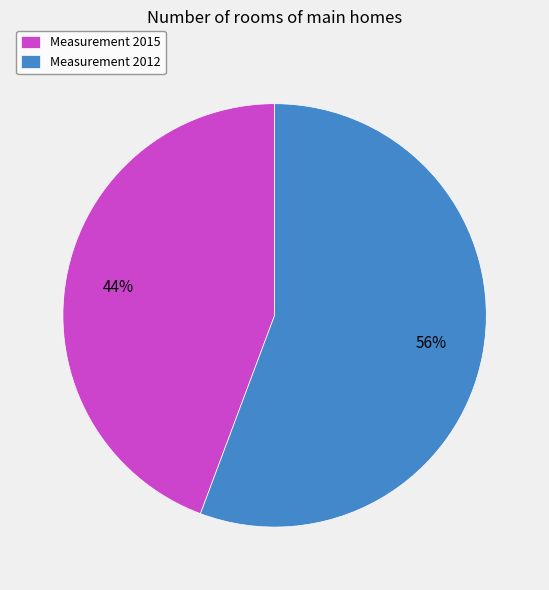

Do Measurement 2015 and Measurement 2012 together represent more than half of the pie?

Yes